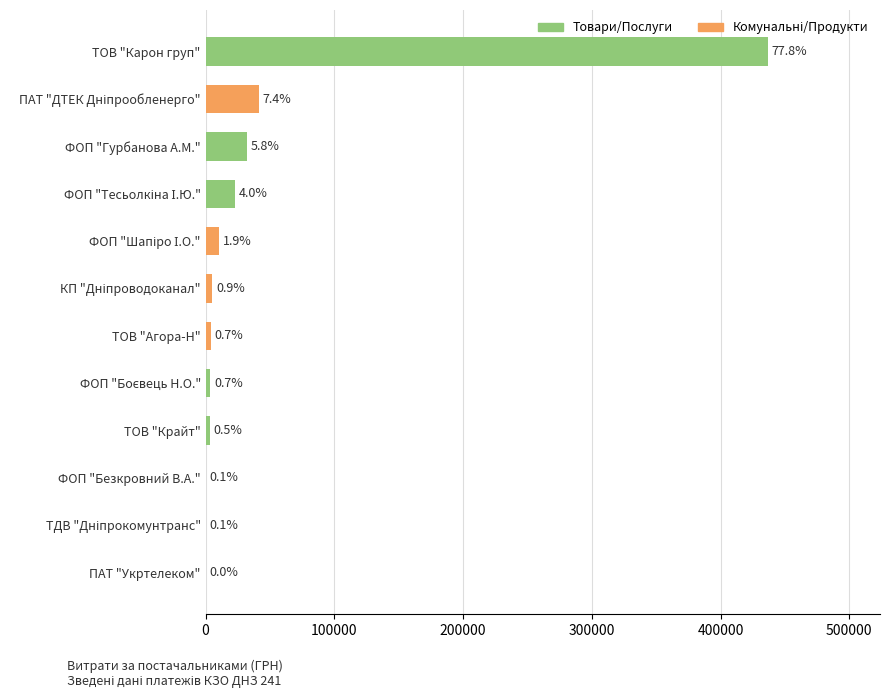

Are the bars horizontal?

Yes